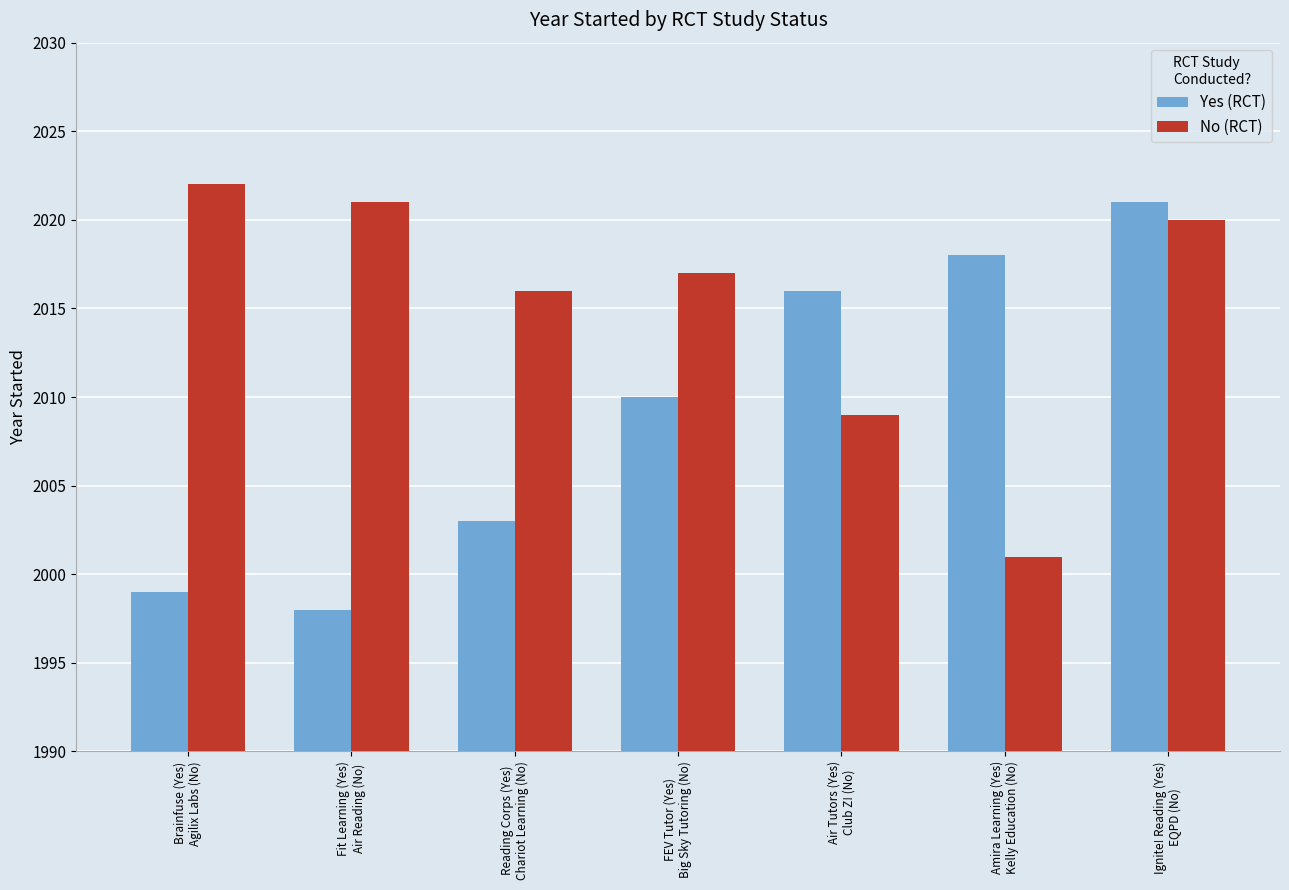

What is the label of the 1st bar from the right?

Ignite! Reading (Yes)
EQPD (No)